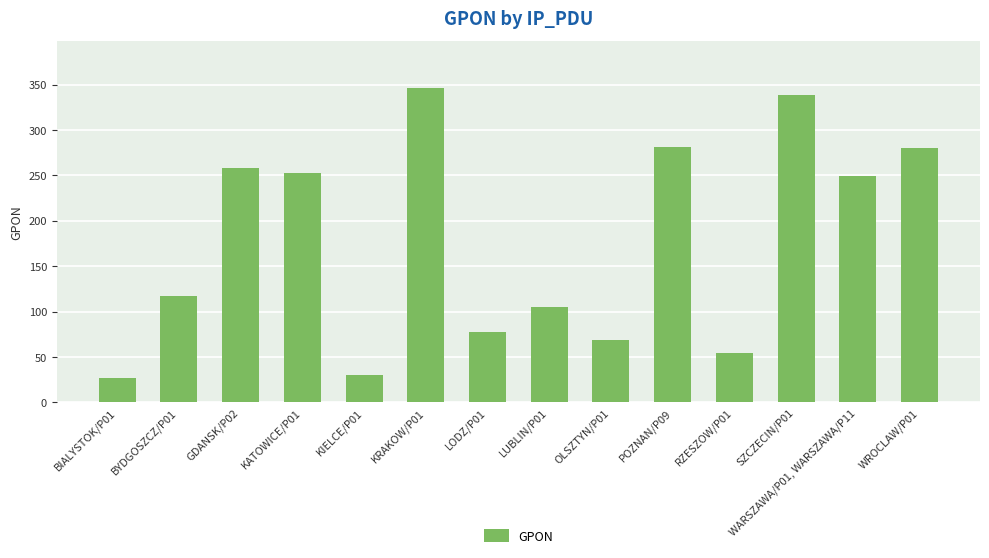

List the labels in order of value, largest first.

KRAKOW/P01, SZCZECIN/P01, POZNAN/P09, WROCLAW/P01, GDANSK/P02, KATOWICE/P01, WARSZAWA/P01, WARSZAWA/P11, BYDGOSZCZ/P01, LUBLIN/P01, LODZ/P01, OLSZTYN/P01, RZESZOW/P01, KIELCE/P01, BIALYSTOK/P01